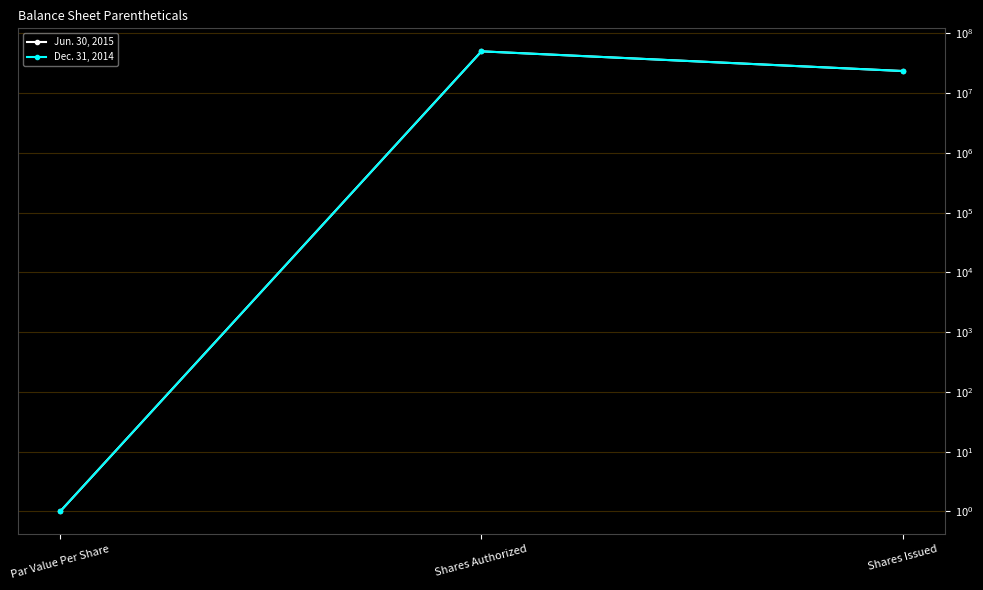

Reading left to right, list all the values displayed in this chart.

Jun. 30, 2015: Par Value Per Share=1	Shares Authorized=50000000	Shares Issued=23416396
Dec. 31, 2014: Par Value Per Share=1	Shares Authorized=50000000	Shares Issued=23416396